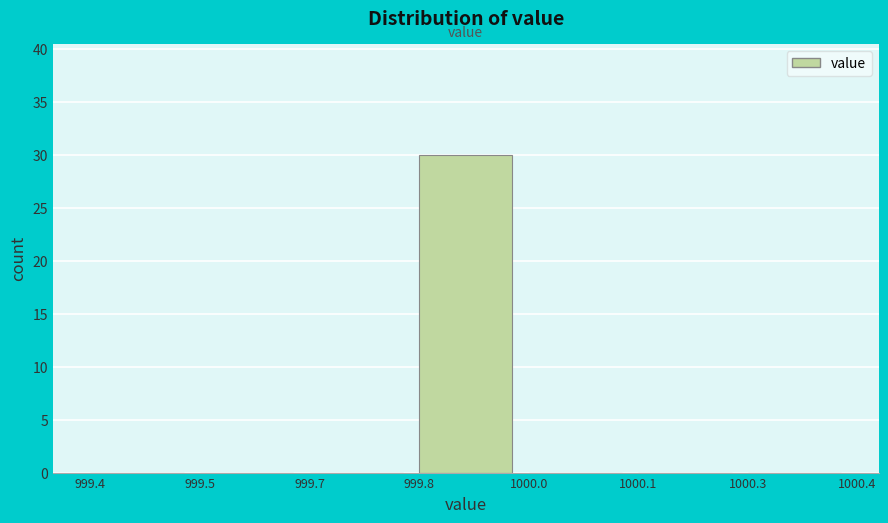

Reading left to right, extract all data points from this chart.

999.4=0	999.5=0	999.7=0	999.8=30	1000.0=0	1000.1=0	1000.3=0